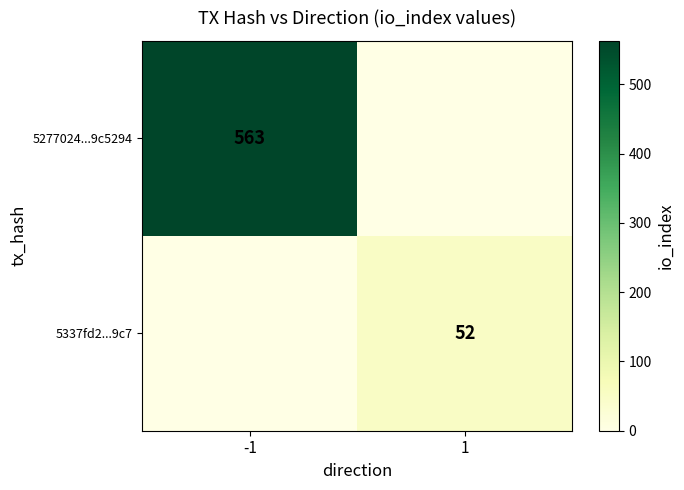

The value of 5337fd2...9c7 at 1 is 82. True or false?

False